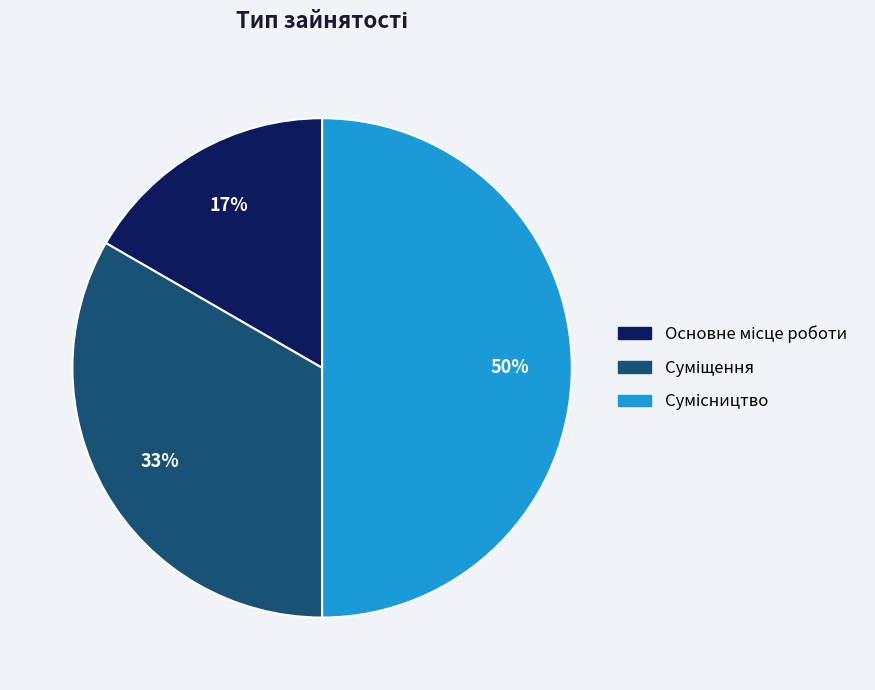

To the nearest percent, what is the average slice percentage?

33%